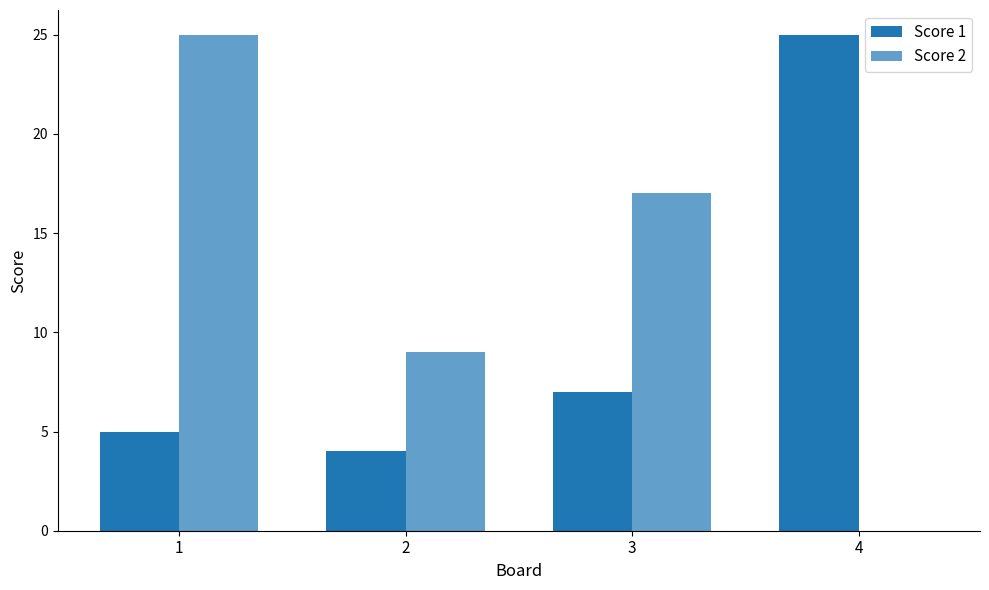

Is it true that Score 1 equals 3 at 2?

False